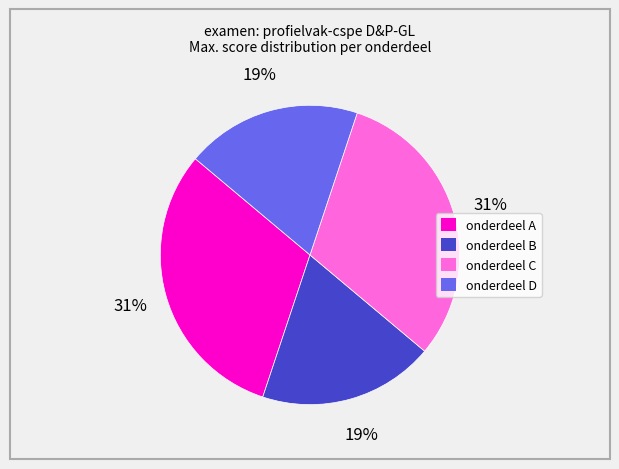

How many segments does this pie chart have?

4